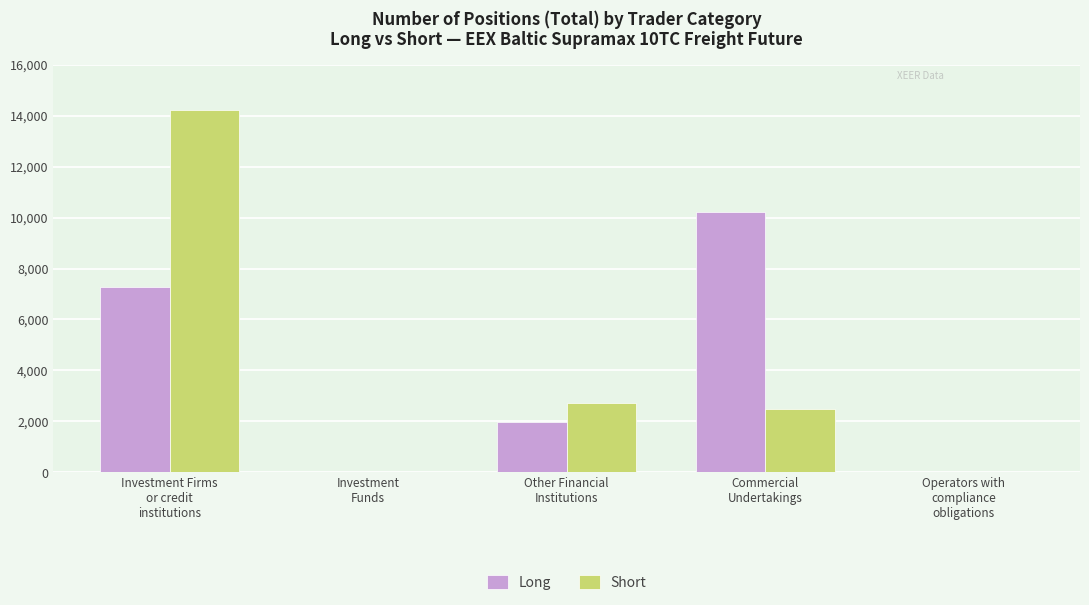

Is it true that Long equals -5956.6 at Investment
Funds?

False